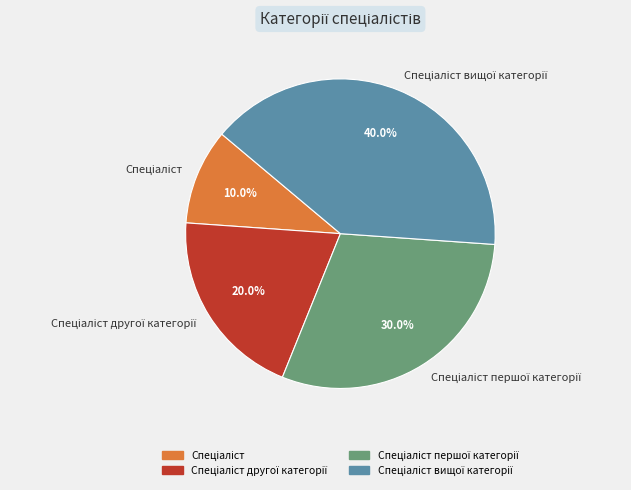

Is there a majority slice in this chart?

No